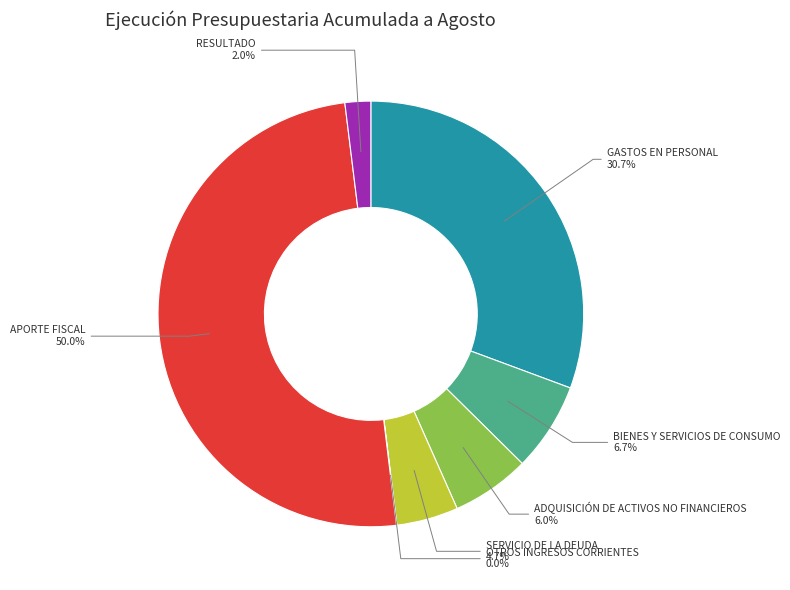

Count the number of slices in the pie.

7